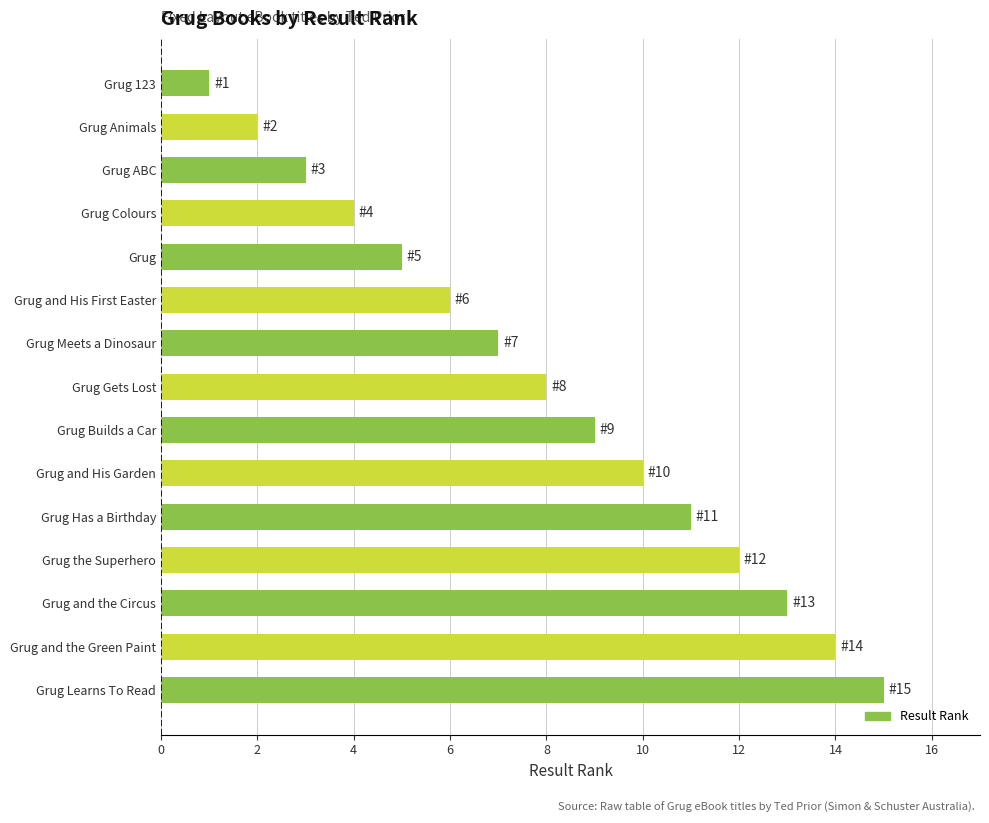

How many values are below 8?

7